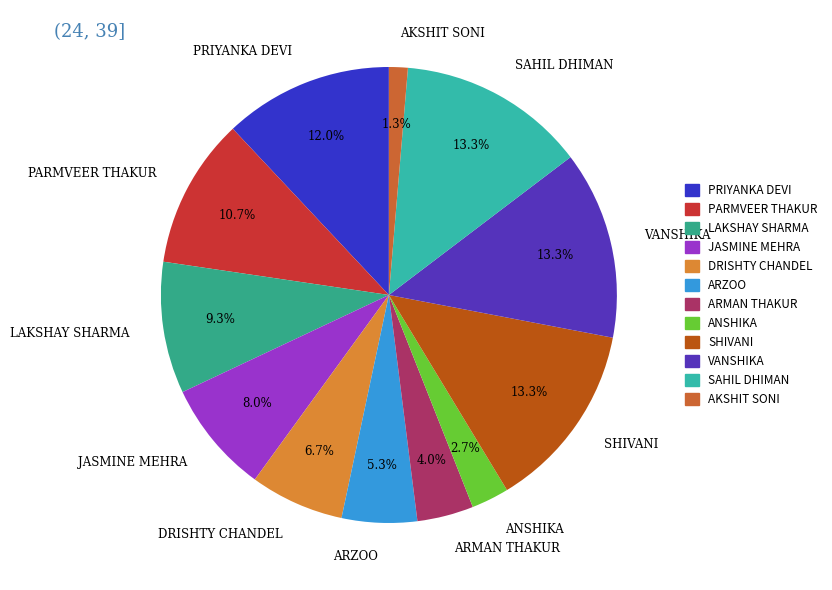

Is there a majority slice in this chart?

No